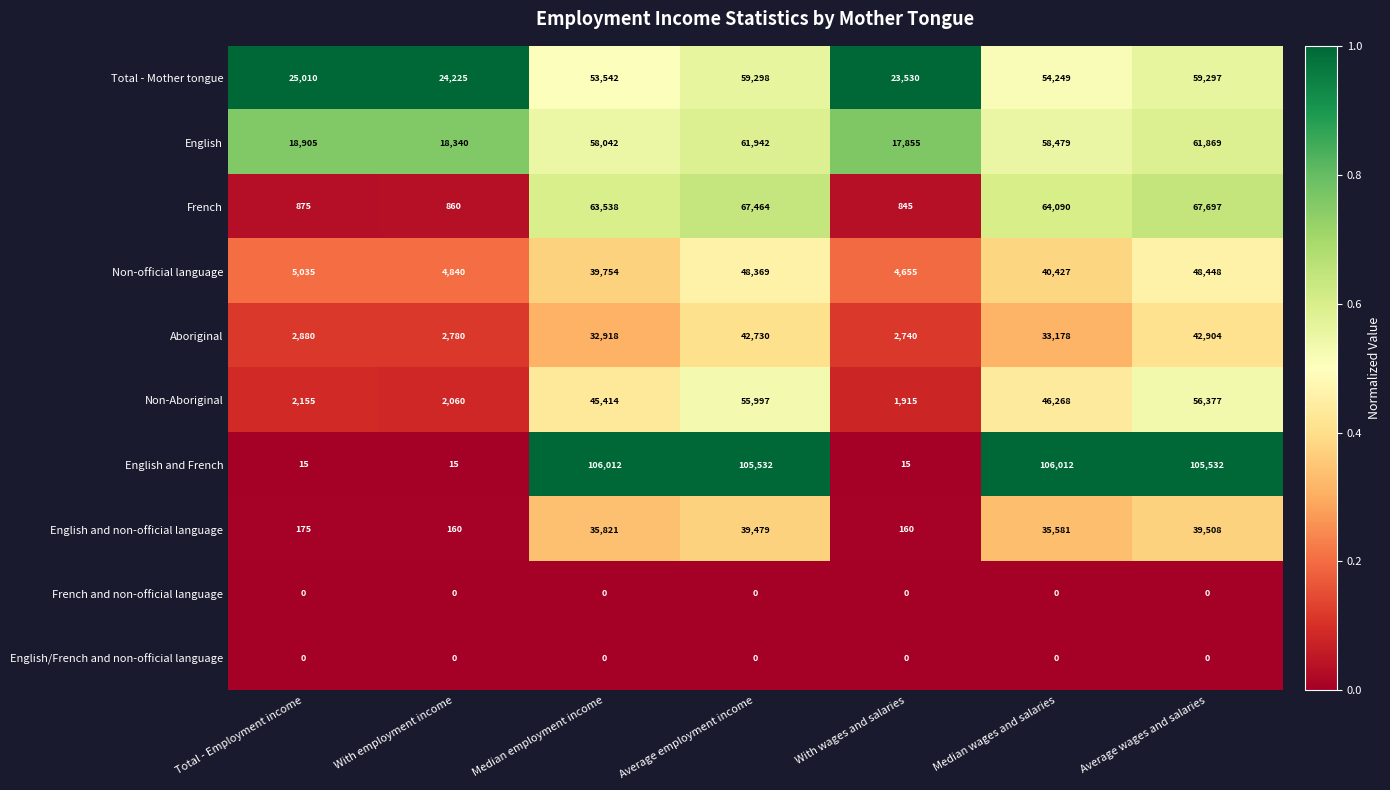

Which series changed the most between With employment income and Median wages and salaries?

English and French